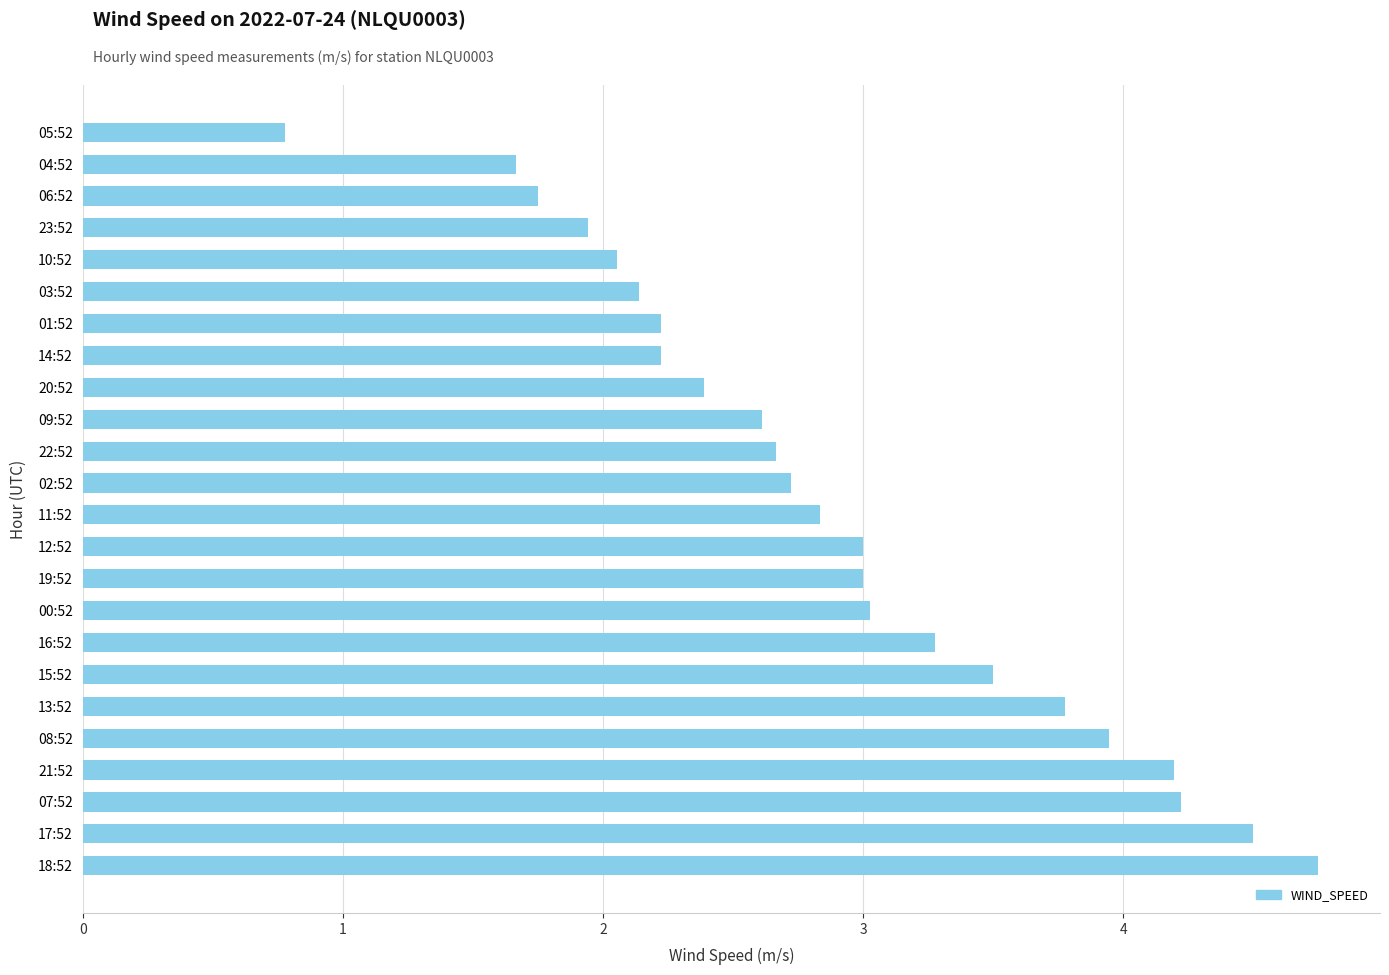

True or false: the data shows 7.3 at 18:52.

False